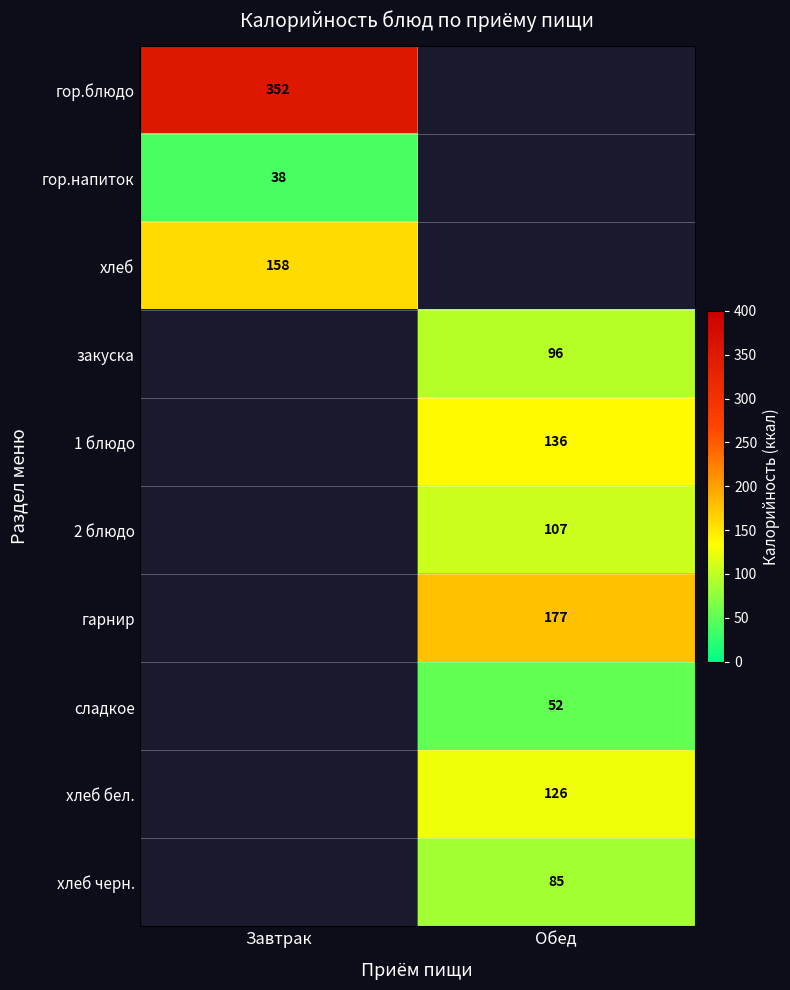

Is it true that хлеб черн. equals 85 at Обед?

True